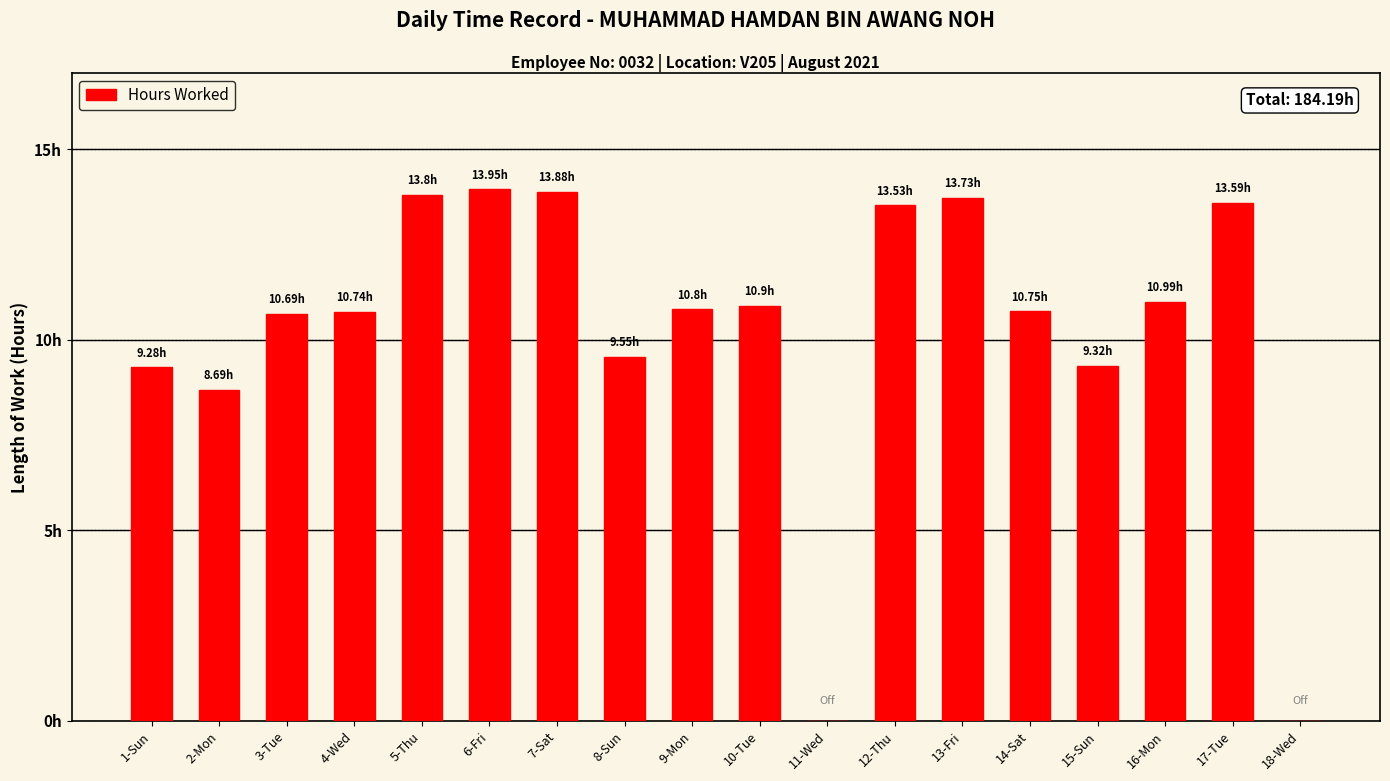

Reading left to right, extract all data points from this chart.

1-Sun=9.3	2-Mon=8.7	3-Tue=10.7	4-Wed=10.7	5-Thu=13.8	6-Fri=13.9	7-Sat=13.9	8-Sun=9.6	9-Mon=10.8	10-Tue=10.9	11-Wed=0.0	12-Thu=13.5	13-Fri=13.7	14-Sat=10.8	15-Sun=9.3	16-Mon=11.0	17-Tue=13.6	18-Wed=0.0